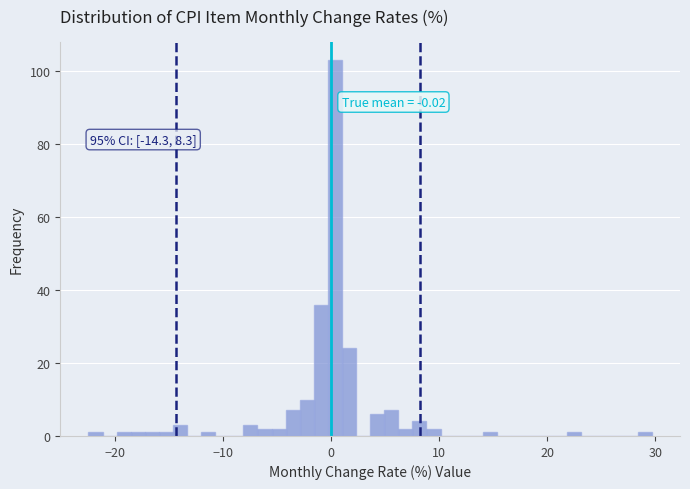

Around what value on the x-axis is the tallest bar? Give the approximate position of its centre, as read against the axis.

0